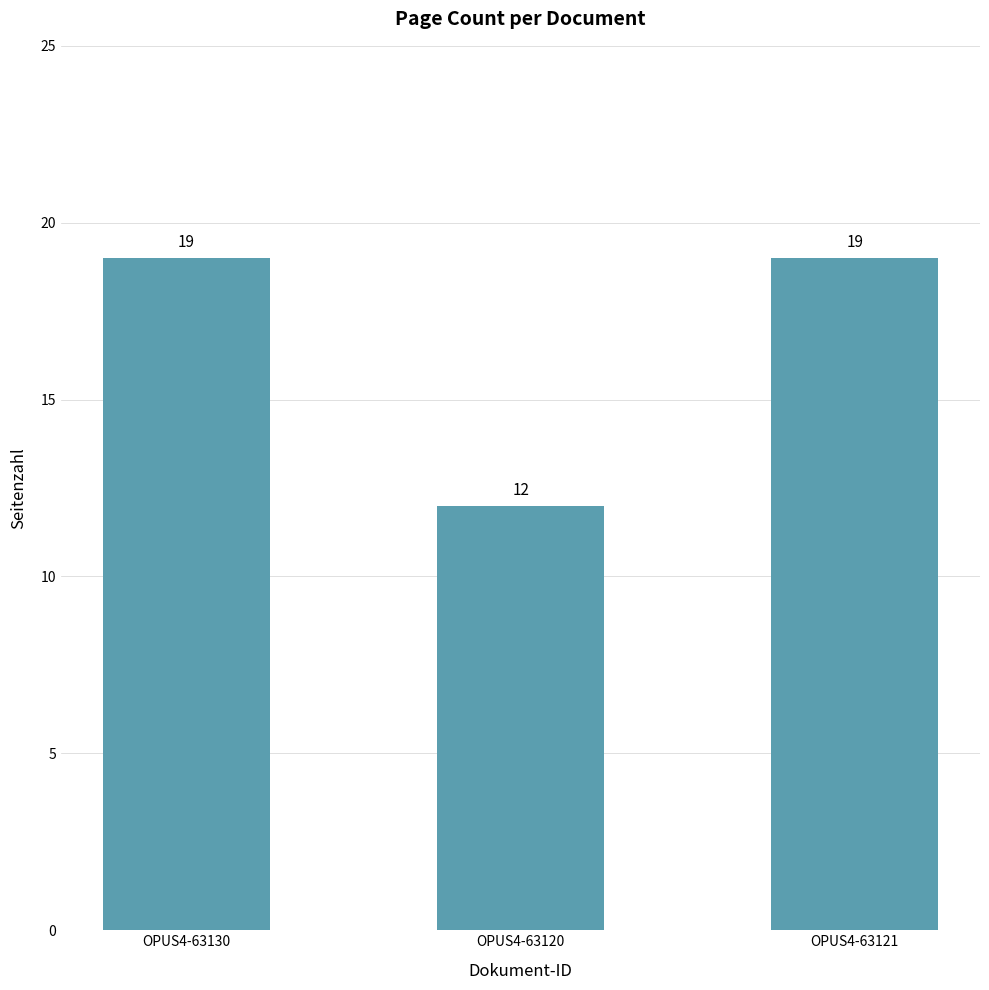

How many data points does each series have?

3